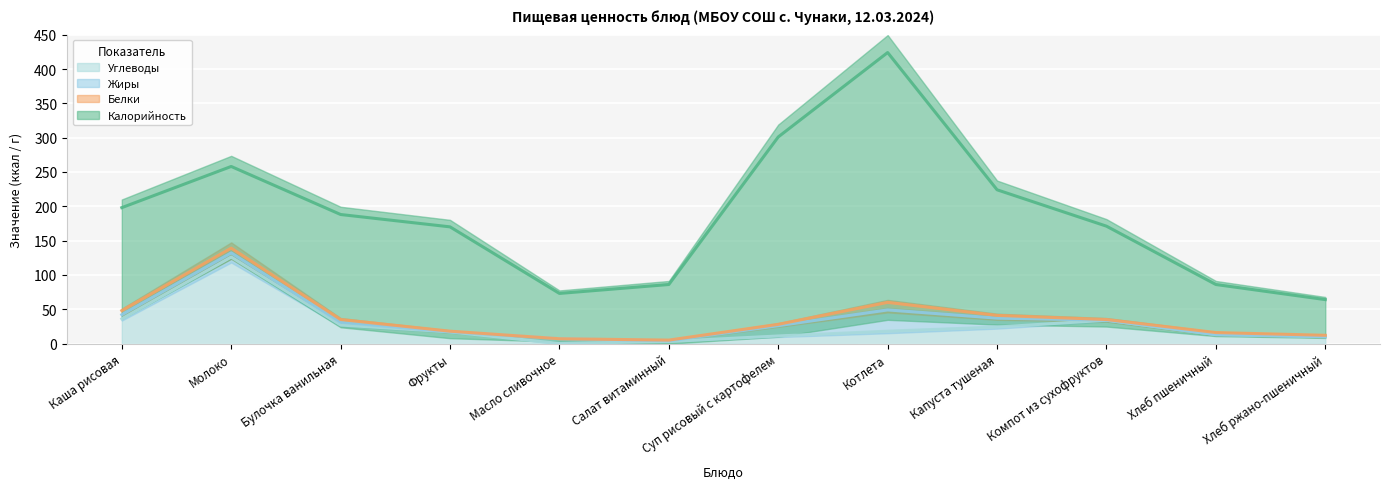

How many categories are shown in the chart?

12